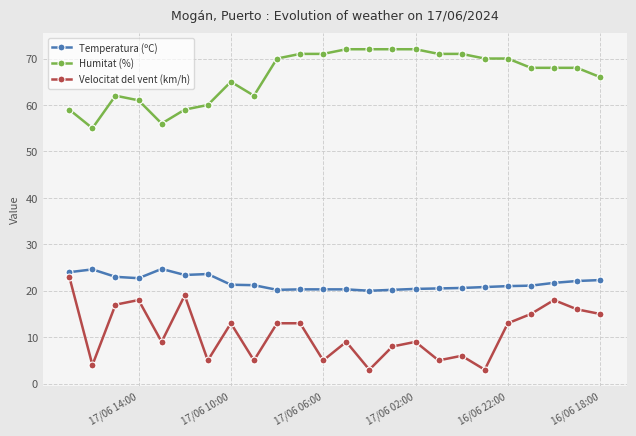

List the series in order of their overall mean, lowest first.

Velocitat del vent (km/h), Temperatura (ºC), Humitat (%)